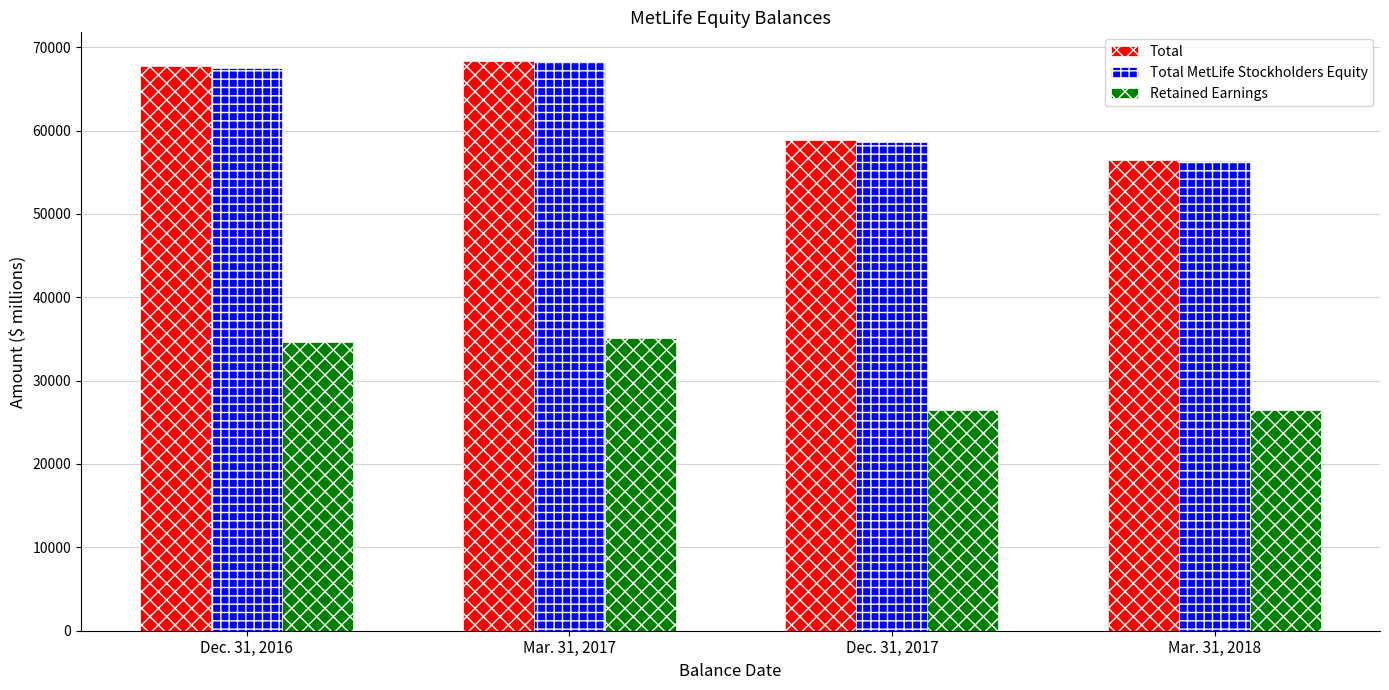

What is the value of the Retained Earnings bar at the 2nd from the left?

35113